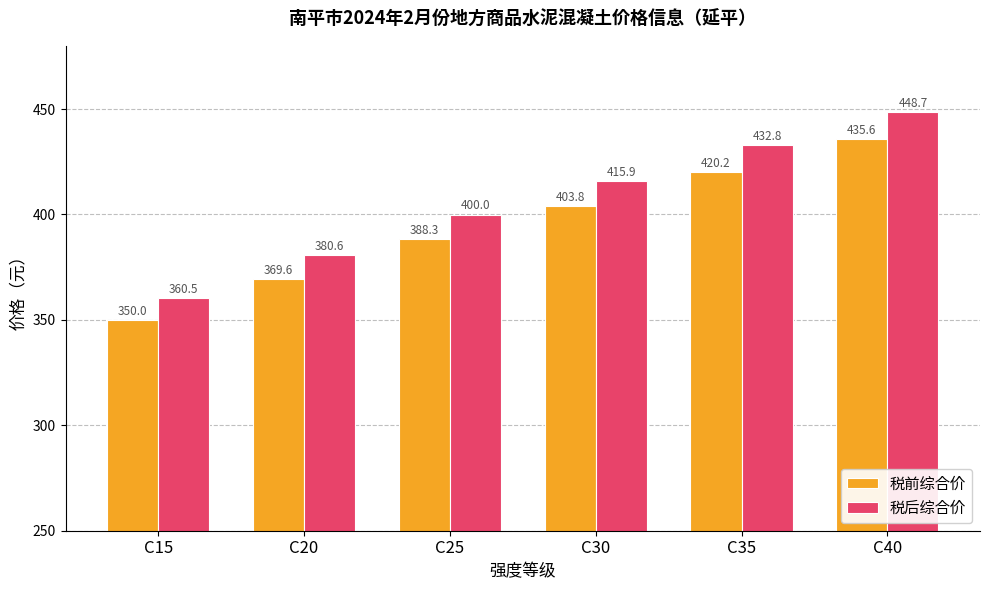

True or false: 税后综合价 has a value of 380.6 at C20.

True